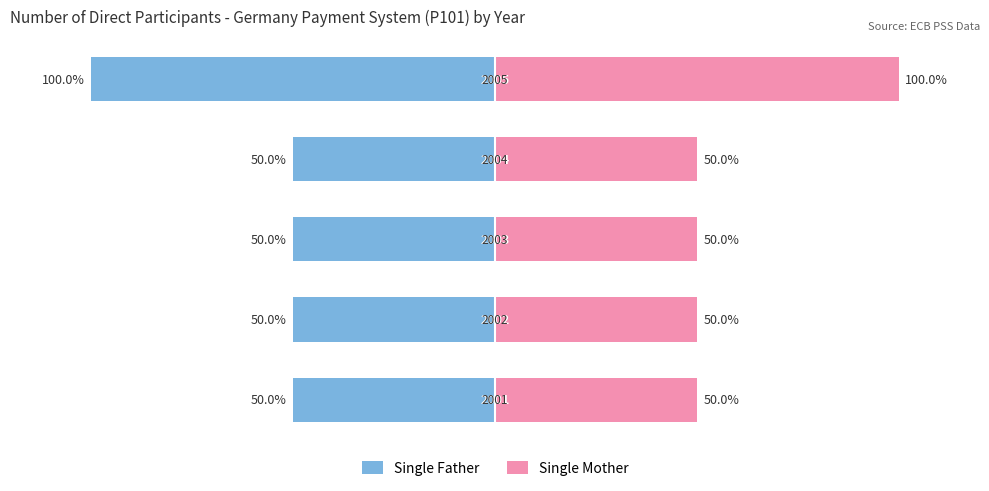

True or false: Single Father has a value of -73 at −50.

False